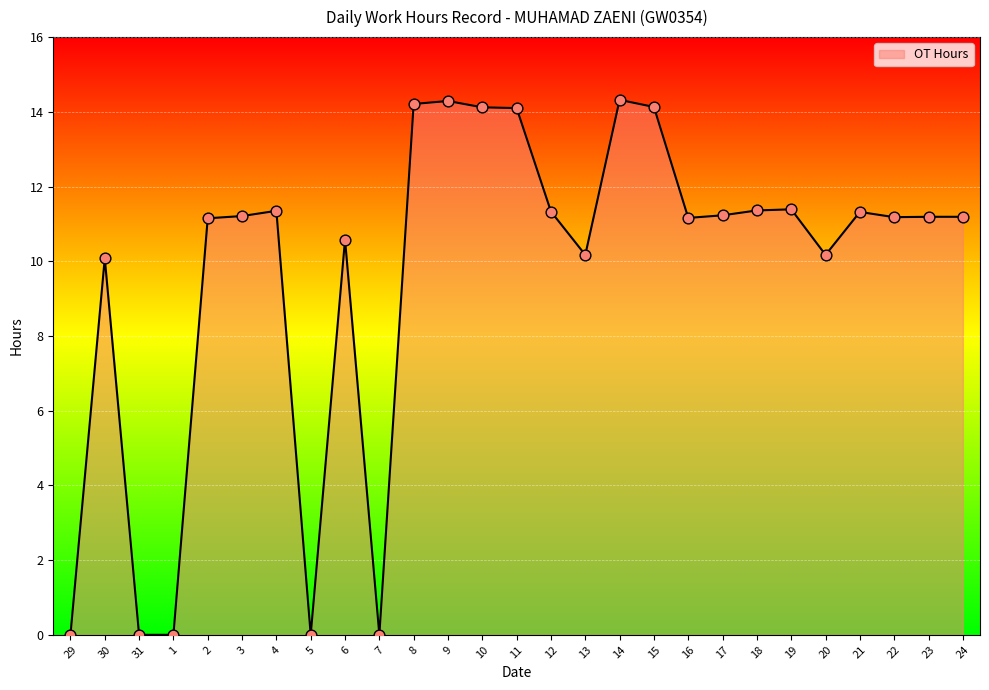

What is the change in value from 14 to 24?

-3.1